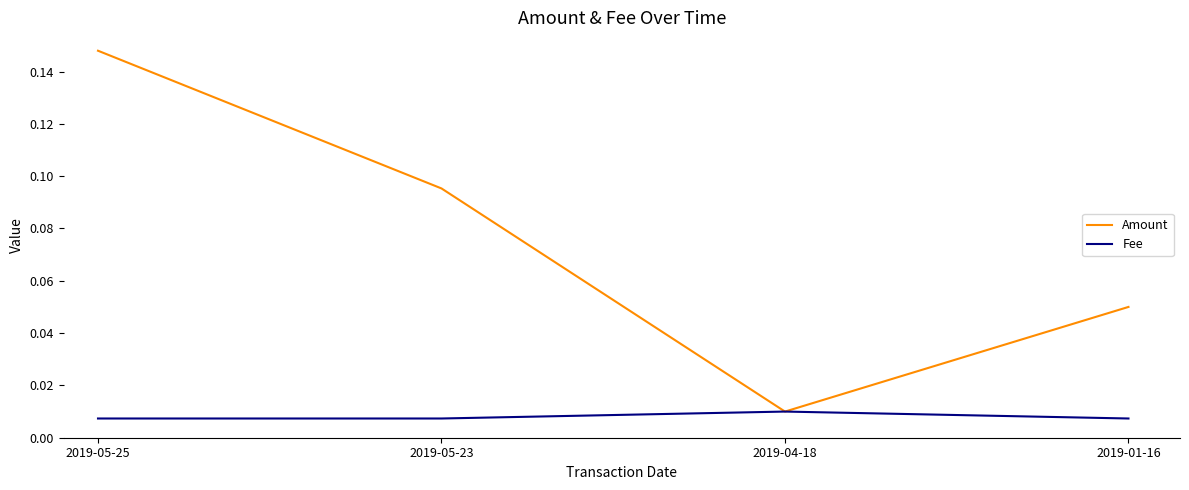

Count the number of categories in the chart.

4